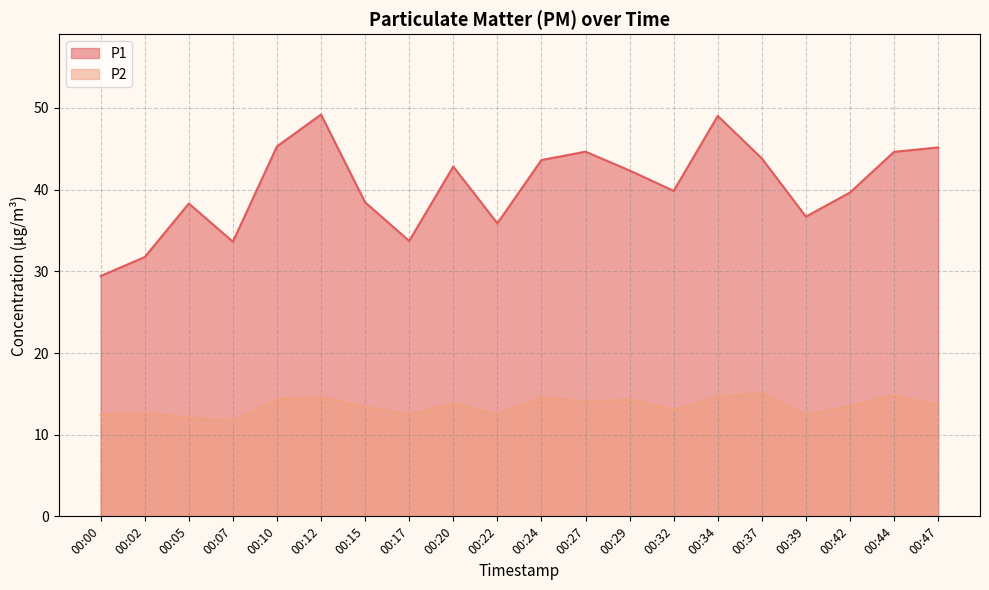

True or false: P2 and P1 cross at least once.

False